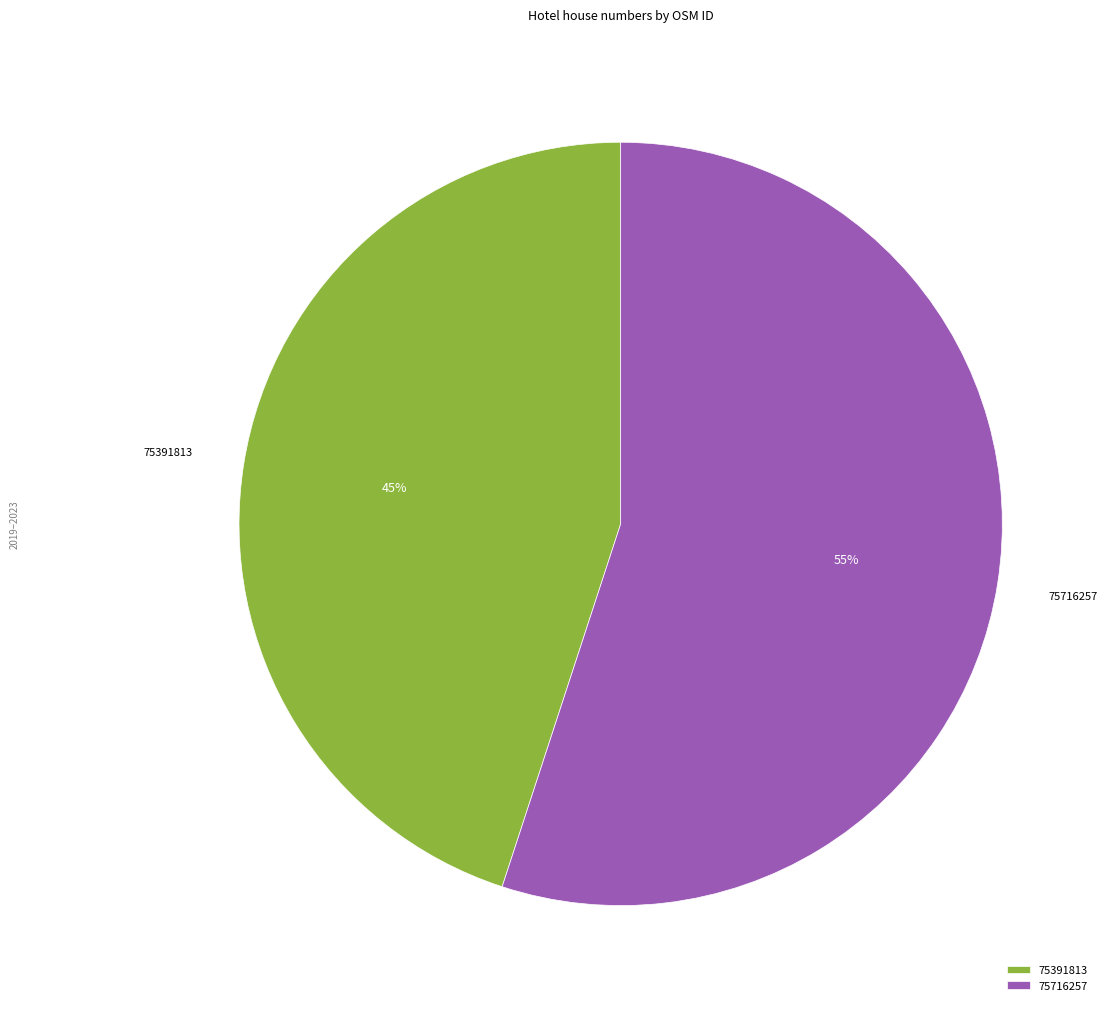

Is it true that 75716257 is 55% of the pie?

True